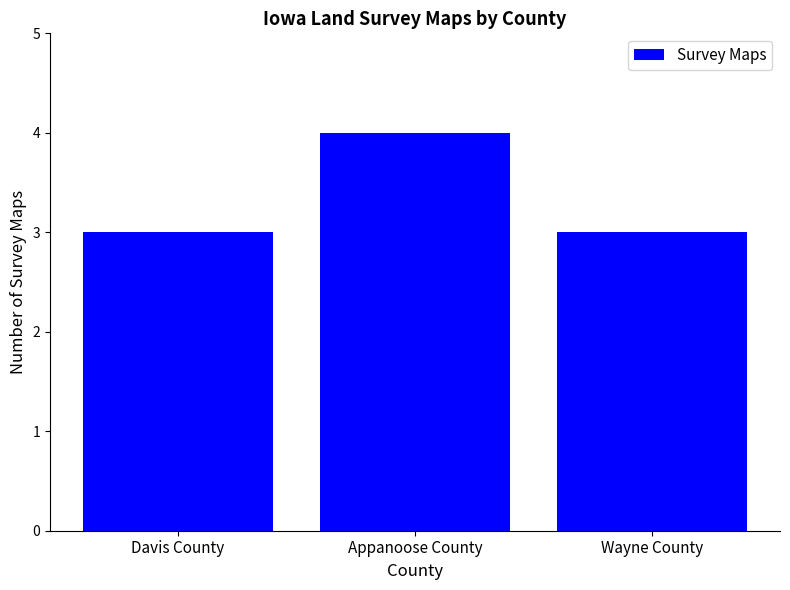

How many categories are shown in the chart?

3